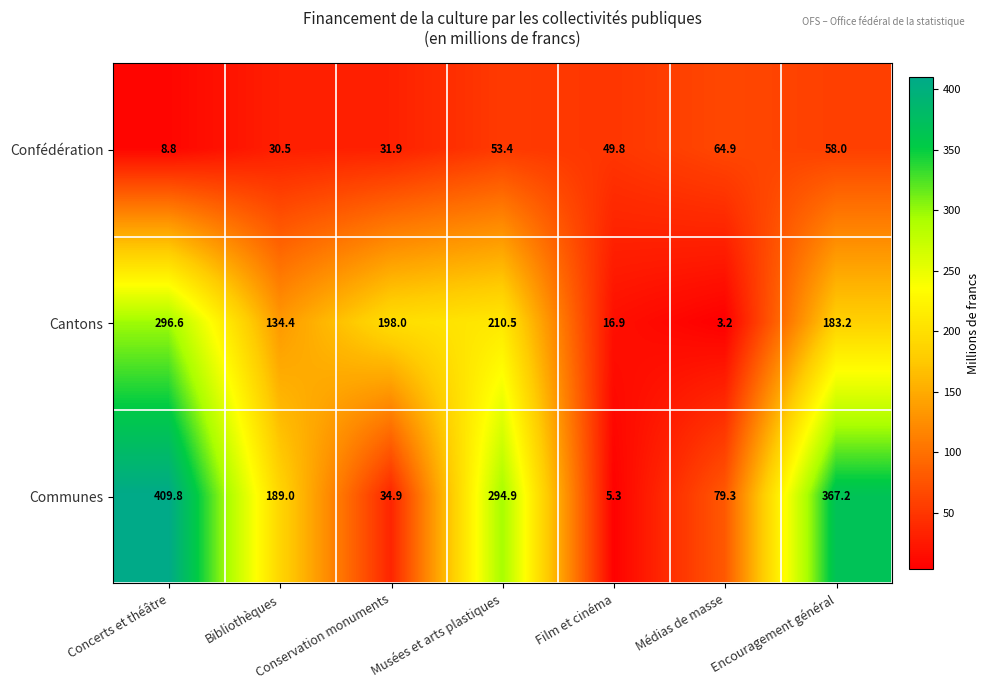

What is the total value across all series at Médias de masse?

147.4